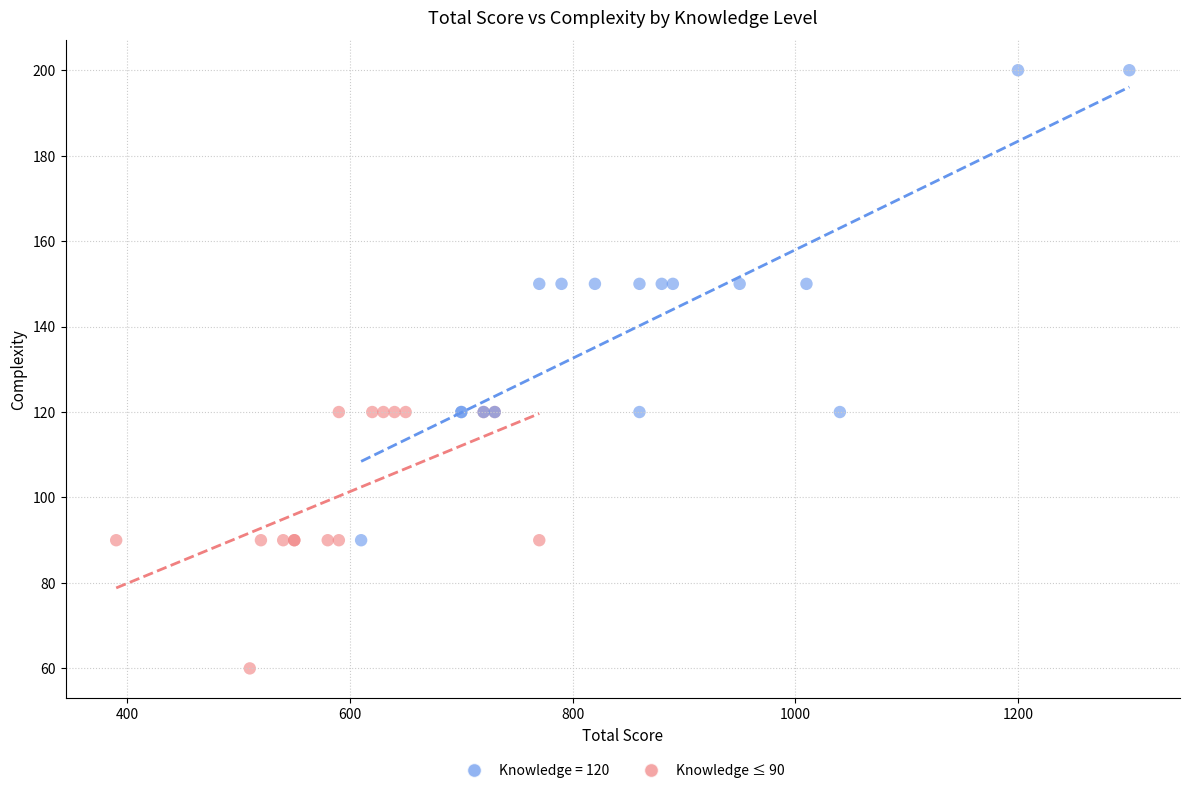

Which series reaches the maximum Y coordinate?

Knowledge = 120